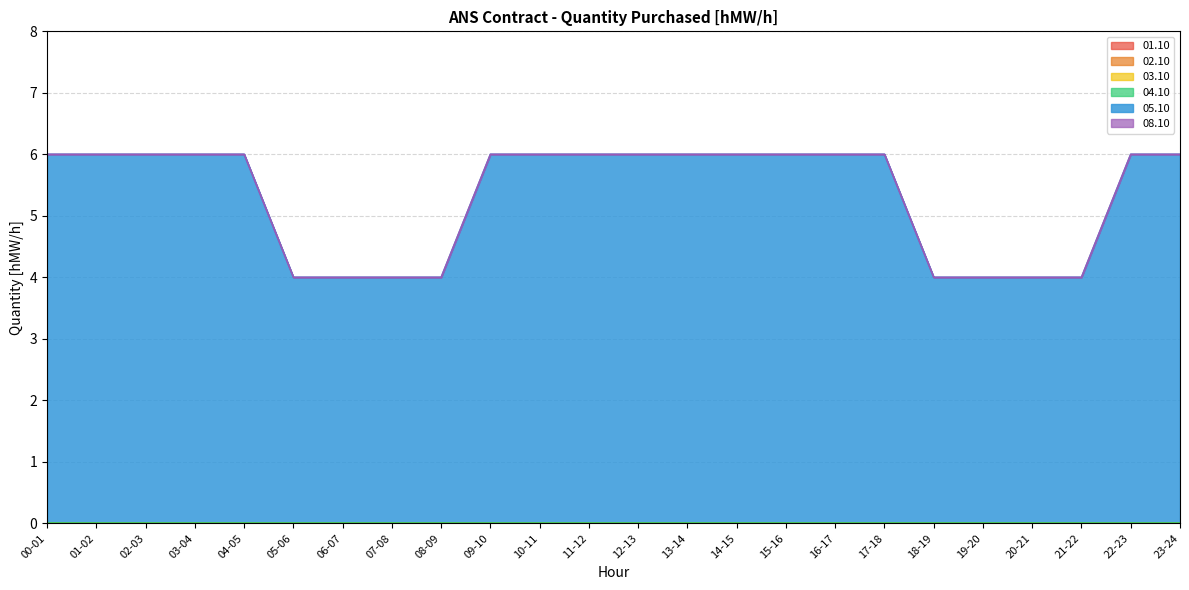

Which category has the lowest value in the 08.10 series?

00-01